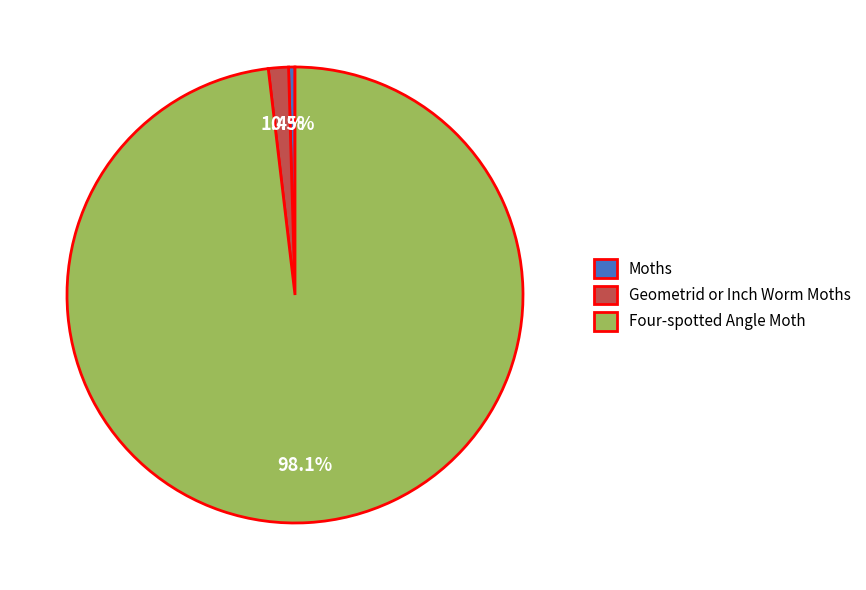

What percentage do Moths and Four-spotted Angle Moth together represent?

98.6%